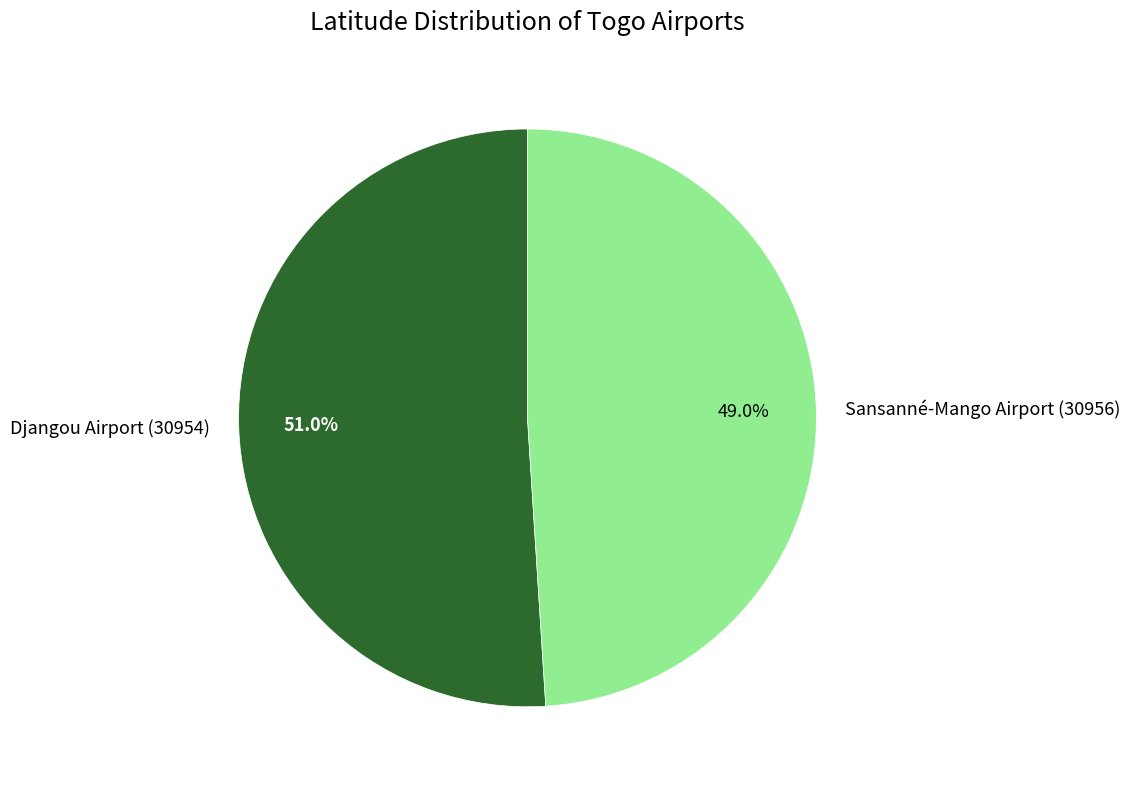

To the nearest percent, what is the combined percentage of Sansanné-Mango Airport (30956) and Djangou Airport (30954)?

100%